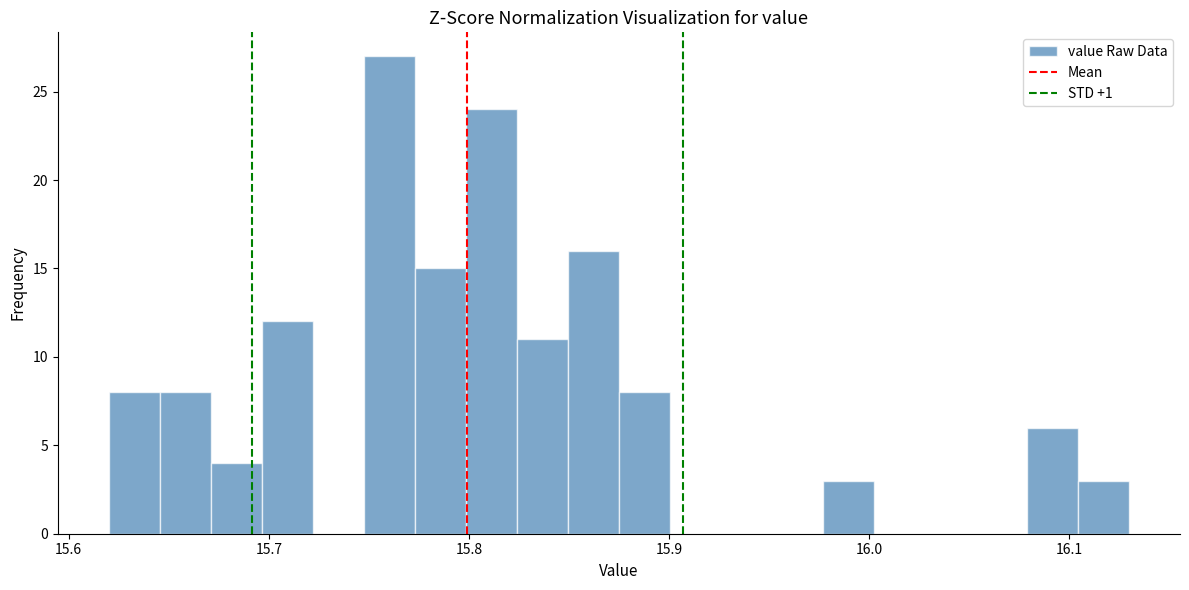

Read against the x-axis, roughly where is the centre of the tallest bar?

15.76